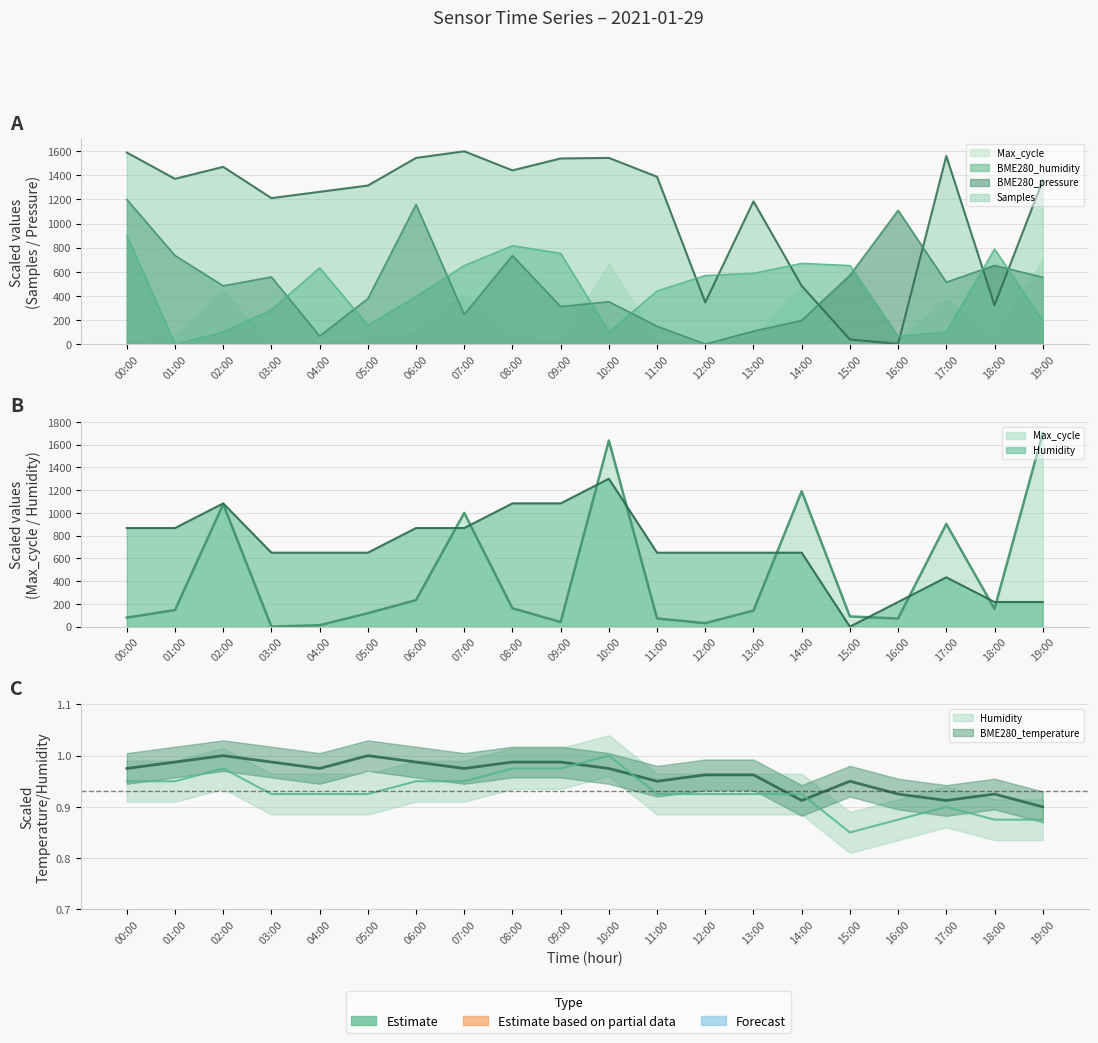

True or false: BME280_pressure has a value of 652.1 at 18:00.

True